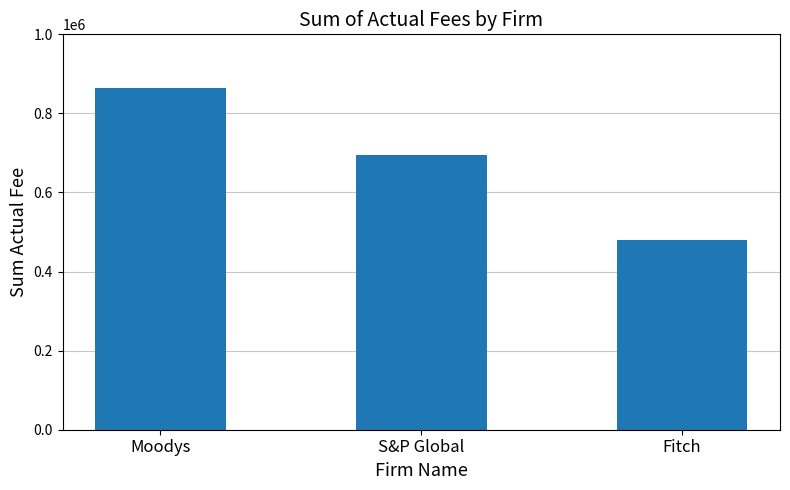

What is the maximum value shown in the chart?

864000